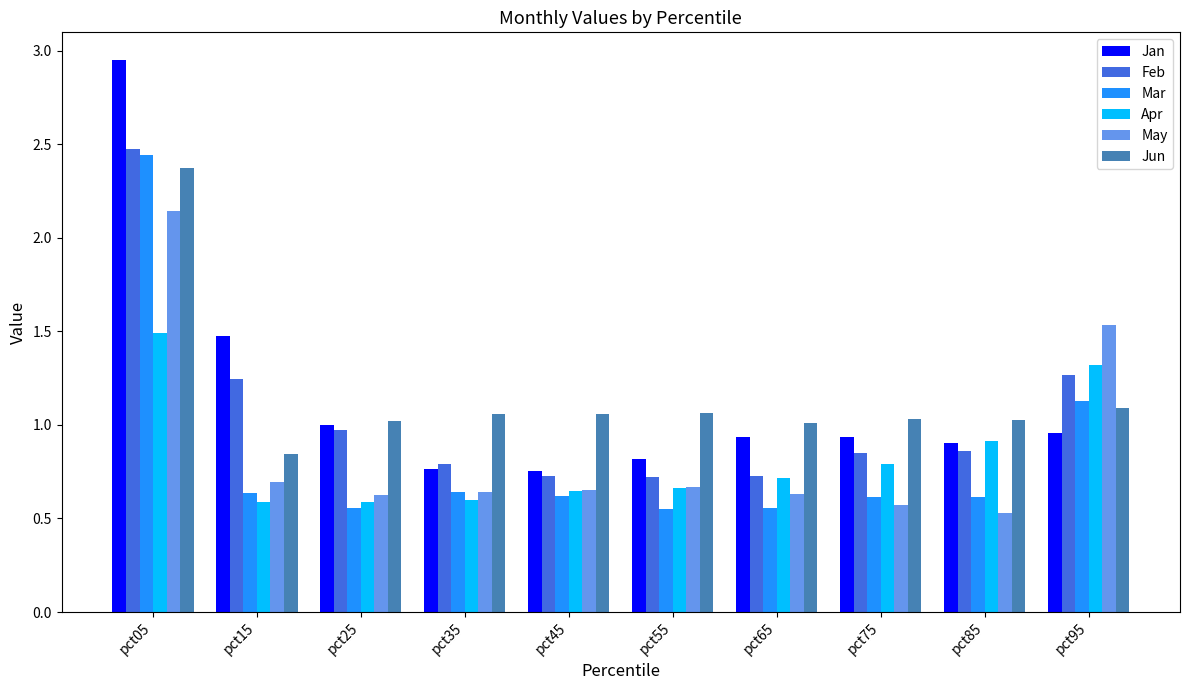

Does the chart contain stacked bars?

No